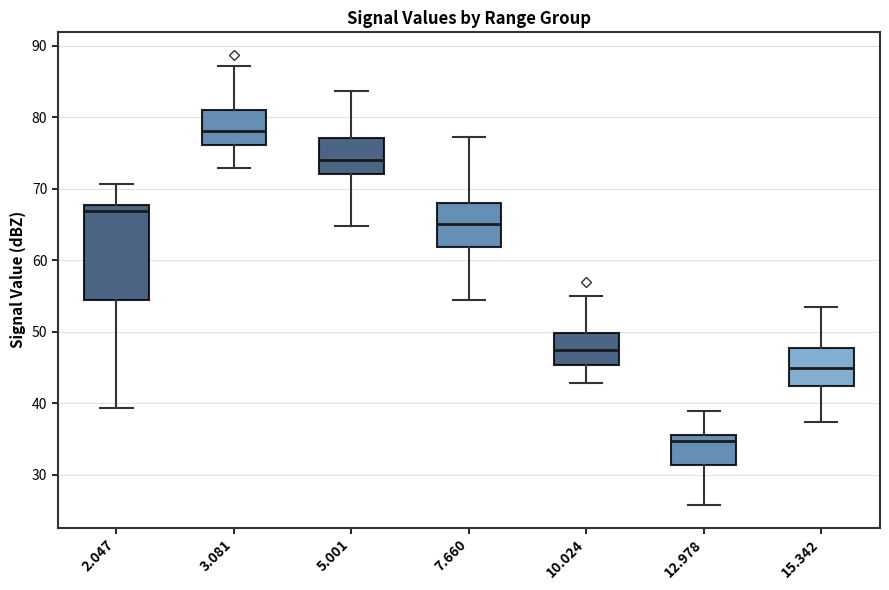

Where does the upper whisker of the box at x = 2.047 end on the y-axis? The values are not printed on the chart, so give them approximately, as read against the axis.

71